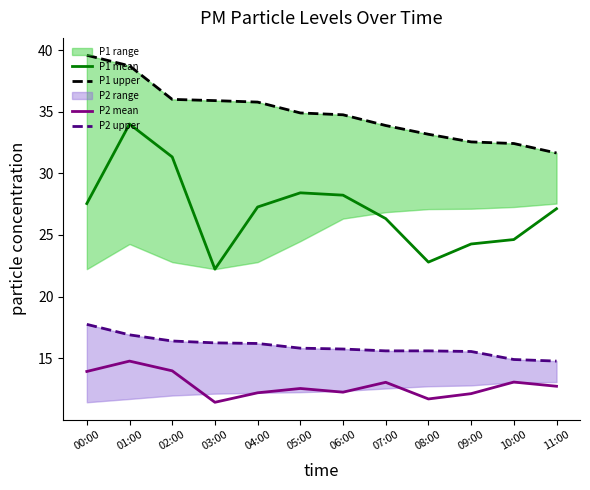

What value does the P2 upper series have at 05:00?

15.8